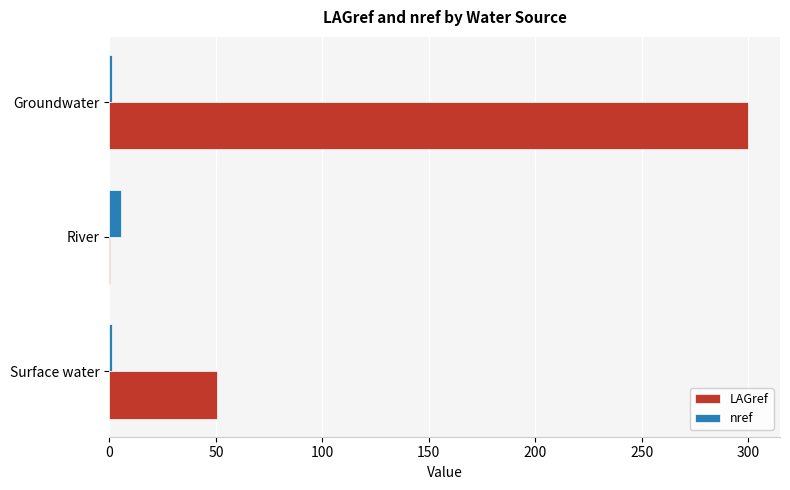

At which category does the chart reach its peak across all series?

Groundwater